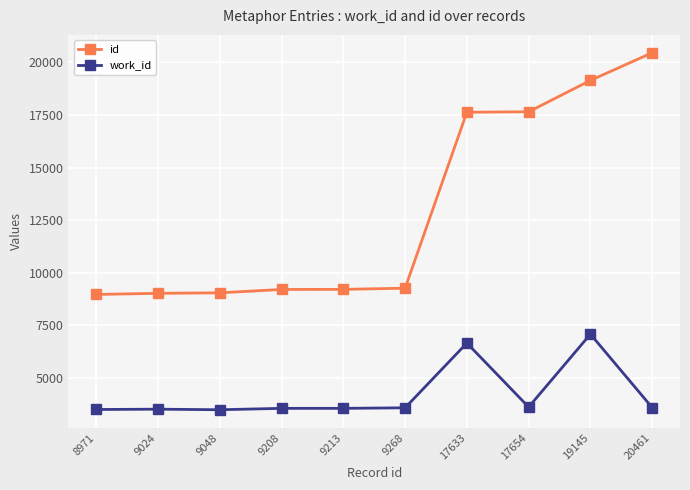

True or false: work_id and id intersect in this chart.

False